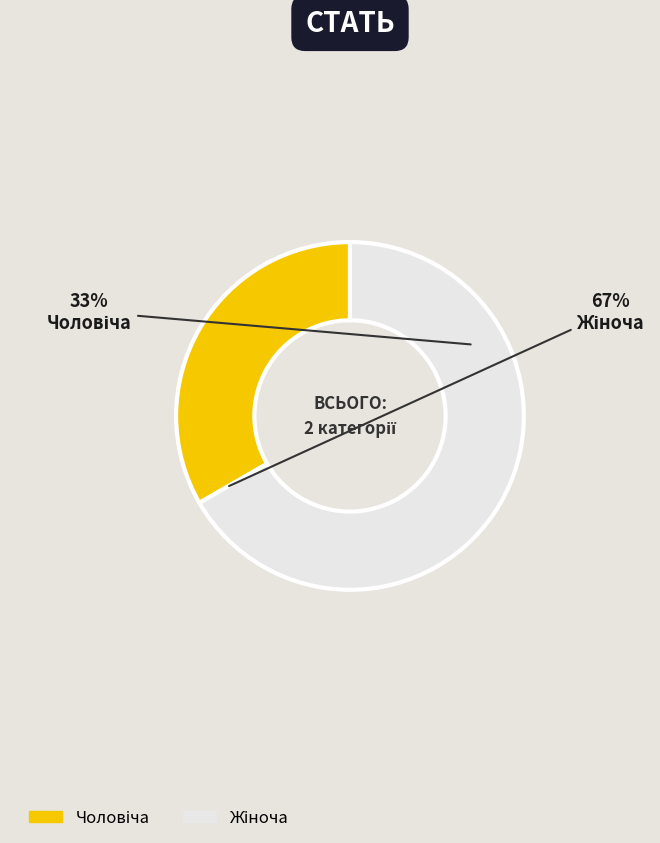

How many slices are in this pie chart?

2